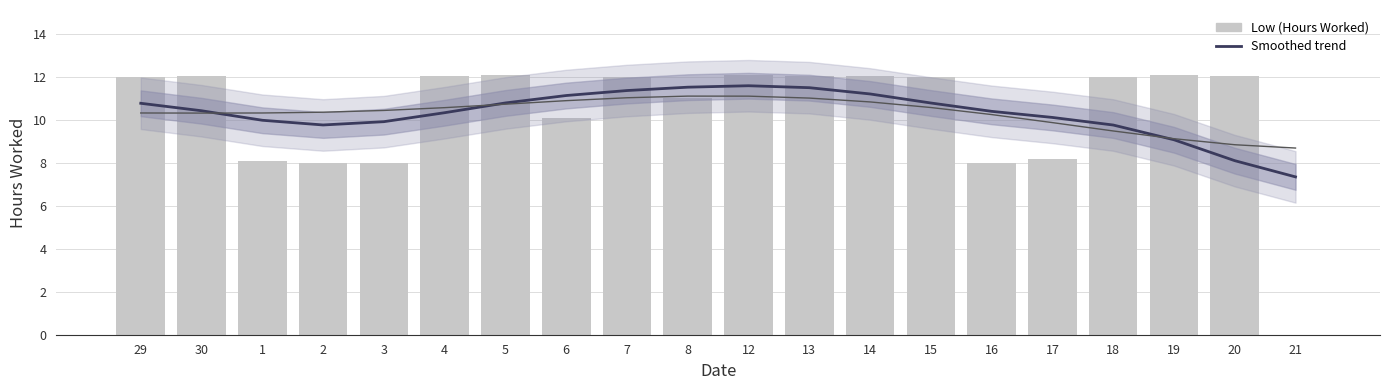

List the labels in order of Low (Hours Worked) value, largest first.

12, 5, 19, 4, 20, 13, 14, 30, 29, 7, 18, 15, 8, 6, 17, 1, 3, 2, 16, 21